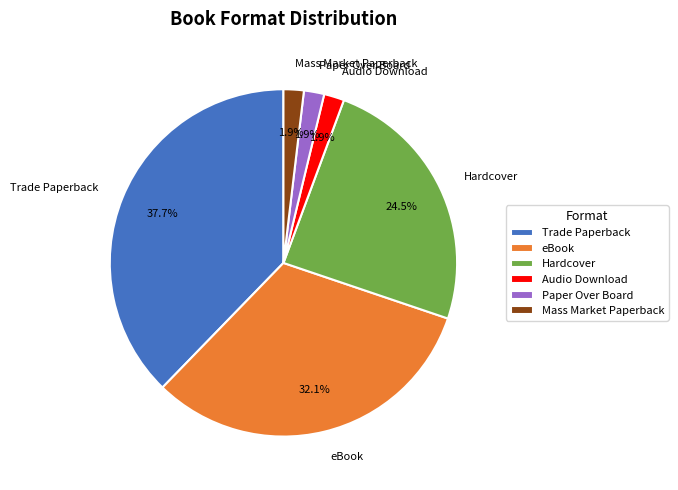

Does any single category account for the majority?

No